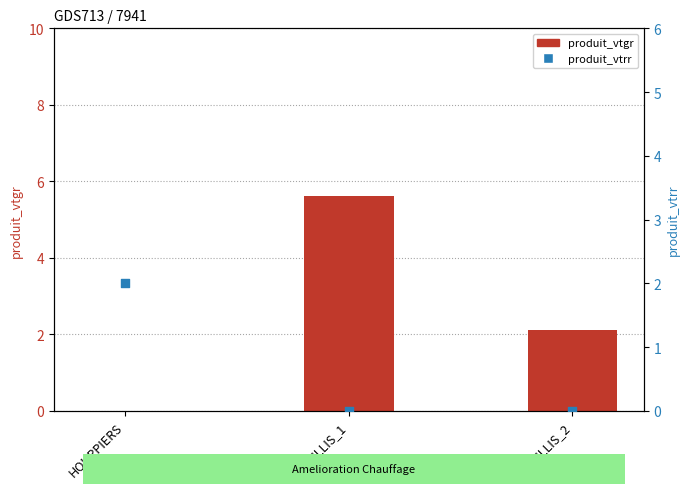

Which series reaches the maximum Y coordinate?

produit_vtgr